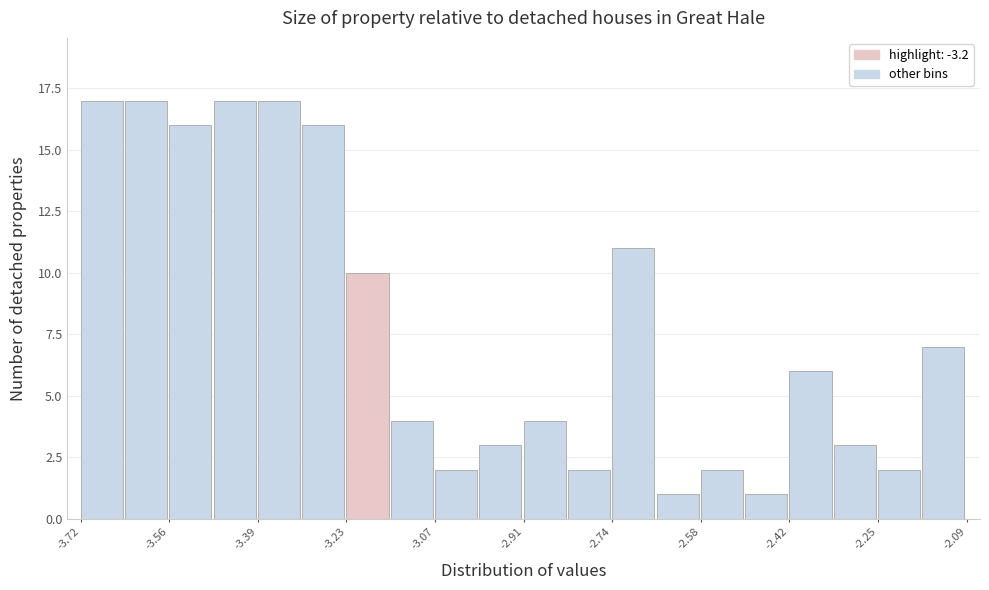

What is the height of the bar covering -2.50 to -2.42 on the x-axis? Neither the bar edges nor the heights are printed on the chart, so give them approximately, as read against the axes.

1